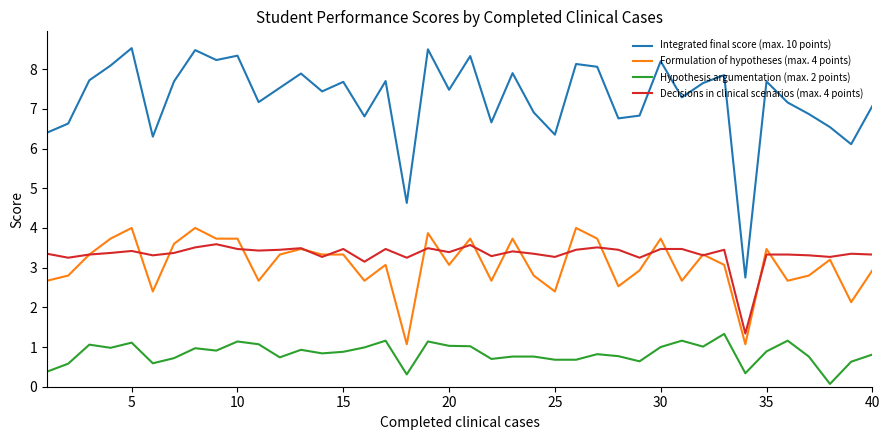

Which series has the largest range (max minus min)?

Integrated final score (max. 10 points)